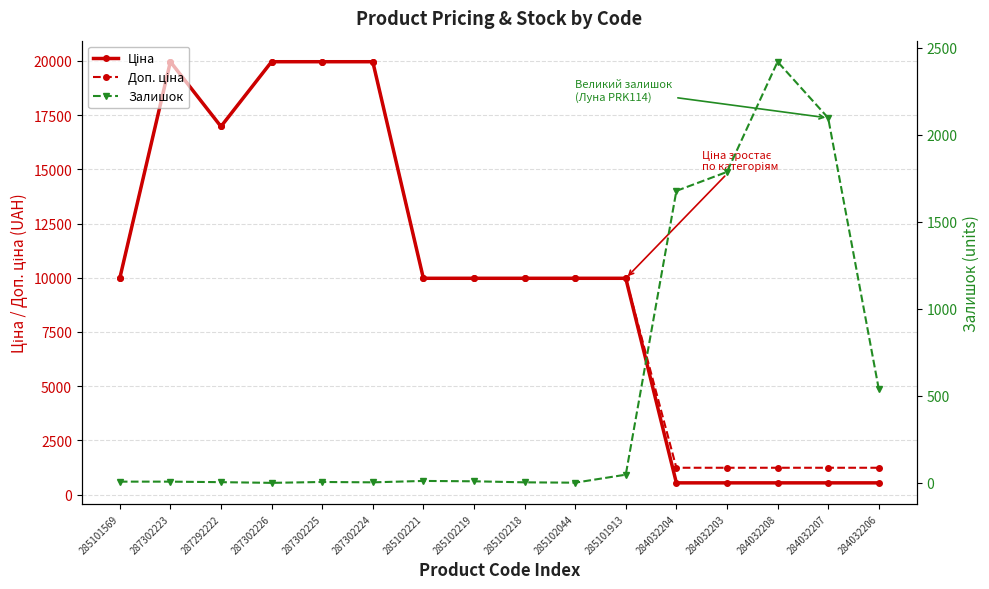

Reading left to right, list all the values displayed in this chart.

Ціна: 285101569=9975.0	287302223=19964.2	287292222=16976.3	287302226=19964.2	287302225=19964.2	287302224=19964.2	285102221=9975.0	285102219=9975.0	285102218=9975.0	285102044=9975.0	285101913=9975.0	284032204=539.0	284032203=539.0	284032208=539.0	284032207=539.0	284032206=539.0
Доп. ціна: 285101569=9975.0	287302223=19964.2	287292222=16976.3	287302226=19964.2	287302225=19964.2	287302224=19964.2	285102221=9975.0	285102219=9975.0	285102218=9975.0	285102044=9975.0	285101913=9975.0	284032204=1235.4	284032203=1235.4	284032208=1235.4	284032207=1235.4	284032206=1235.4
Залишок: 285101569=7.0	287302223=7.0	287292222=4.0	287302226=0.0	287302225=5.0	287302224=3.0	285102221=11.0	285102219=9.0	285102218=3.0	285102044=1.0	285101913=47.0	284032204=1677.0	284032203=1786.0	284032208=2419.0	284032207=2096.0	284032206=539.0